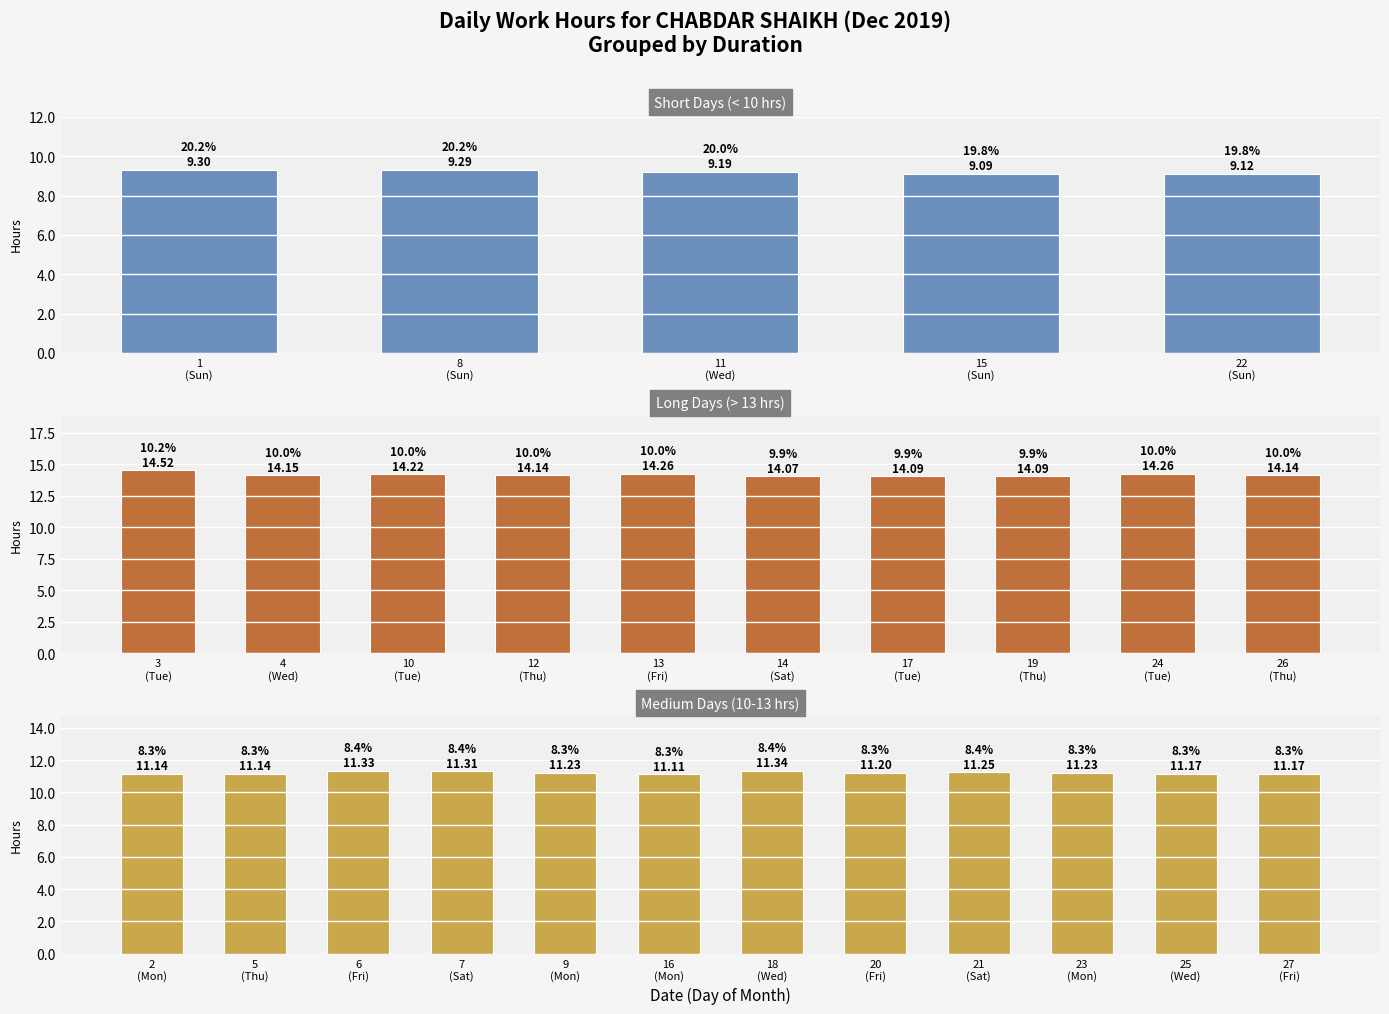

Which has a higher value, 11 or 23?

23